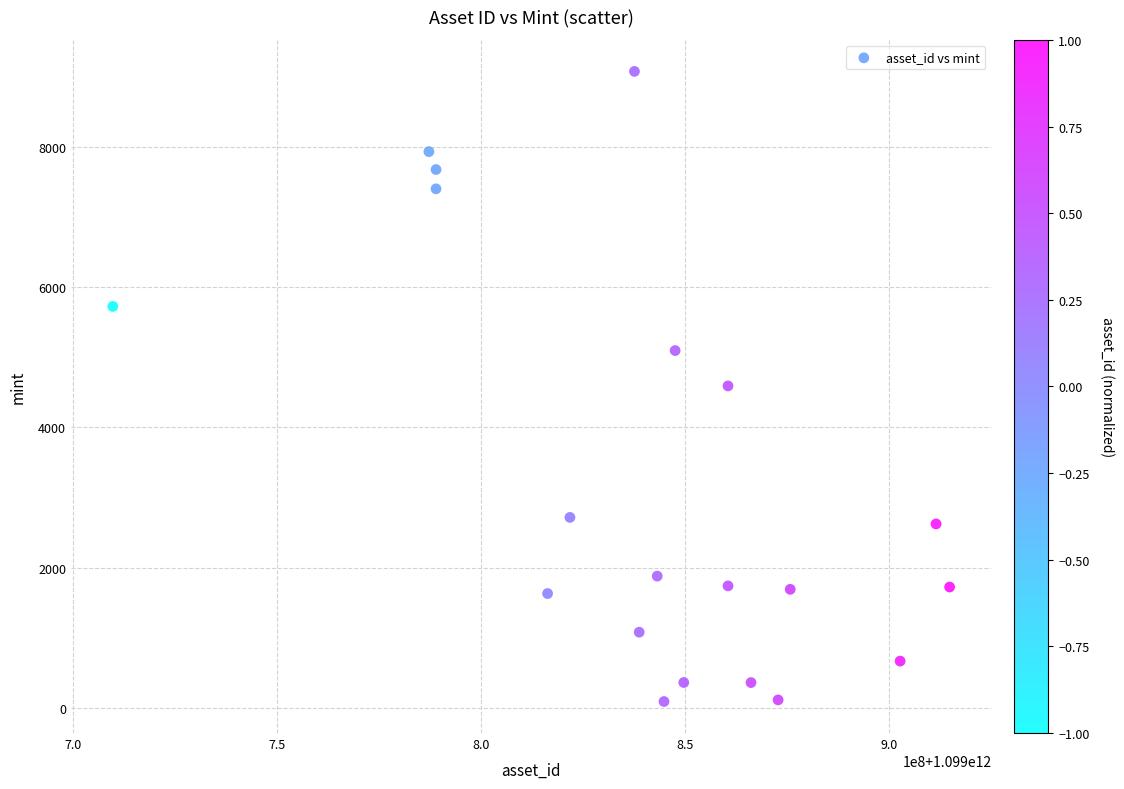

What is the range of Y values (max minus min)?

8981